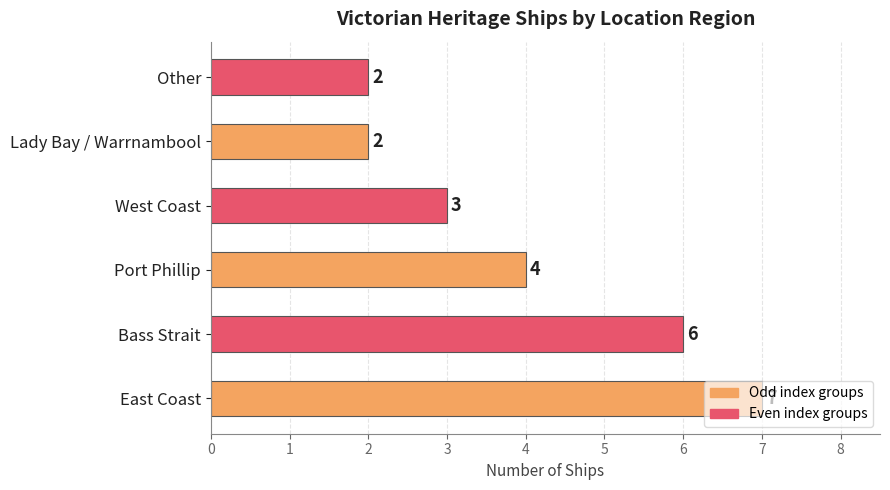

What is the sum of all values?

24